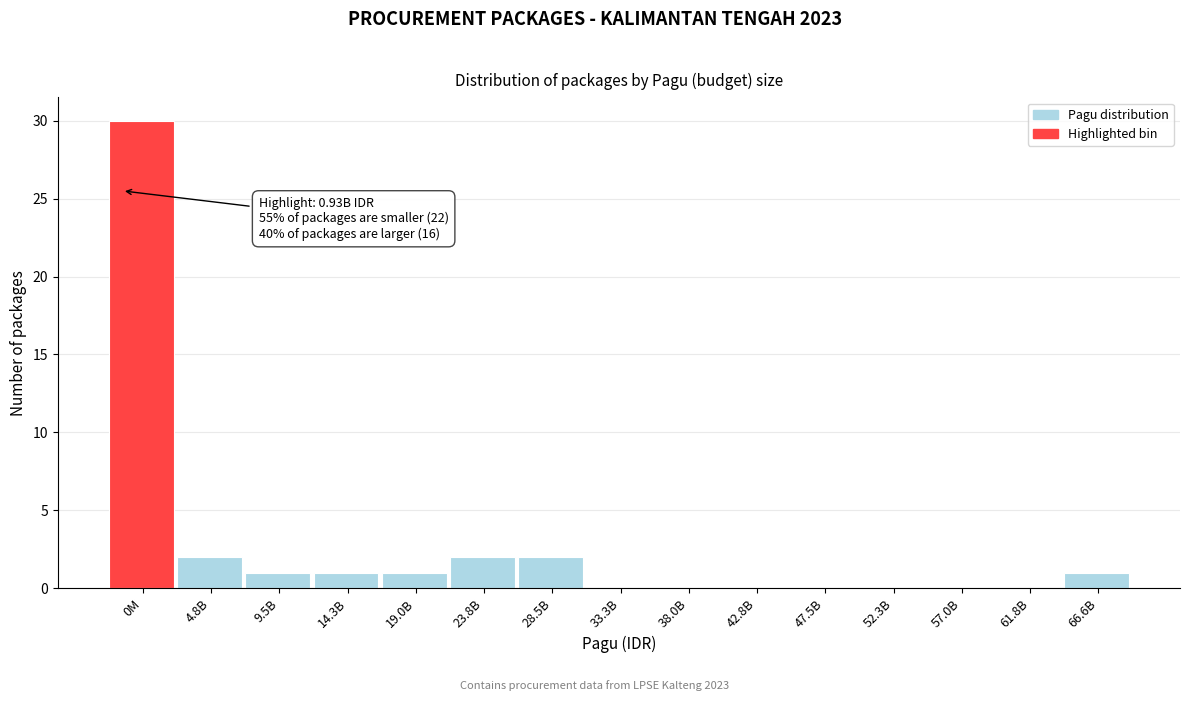

Reading left to right, transcribe all the data shown in this chart.

0M=30	4.8B=2	9.5B=1	14.3B=1	19.0B=1	23.8B=2	28.5B=2	33.3B=0	38.0B=0	42.8B=0	47.5B=0	52.3B=0	57.0B=0	61.8B=0	66.6B=1